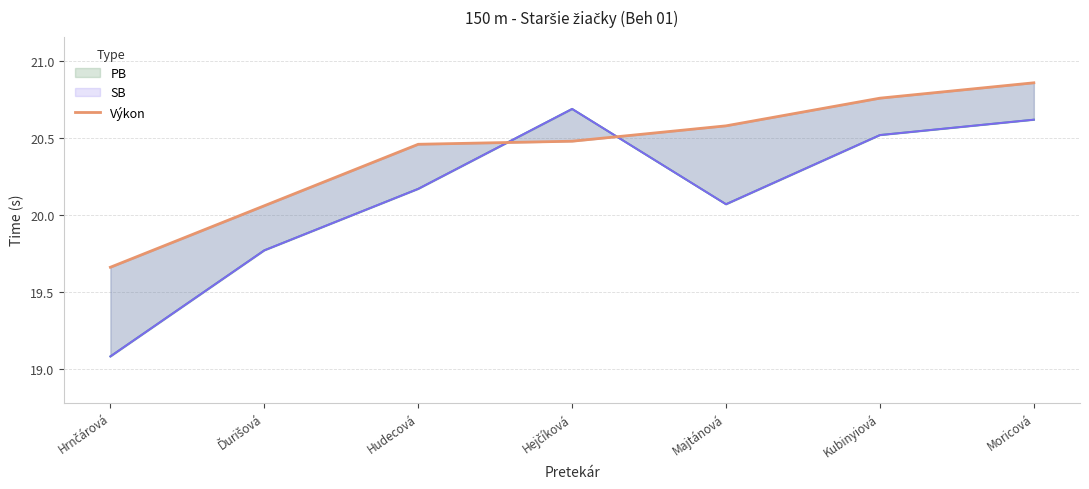

At which label does the data first exceed 20?

Ďurišová